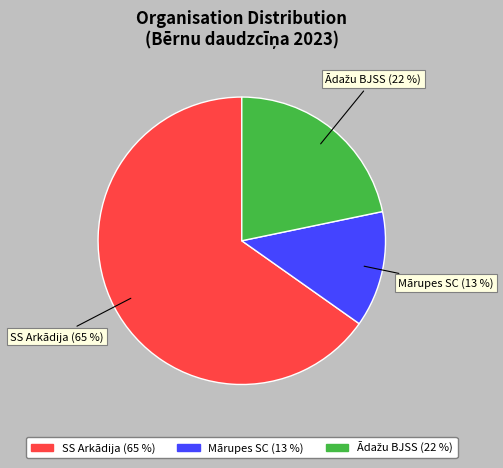

To the nearest percent, what percentage of the pie is SS Arkādija?

65%